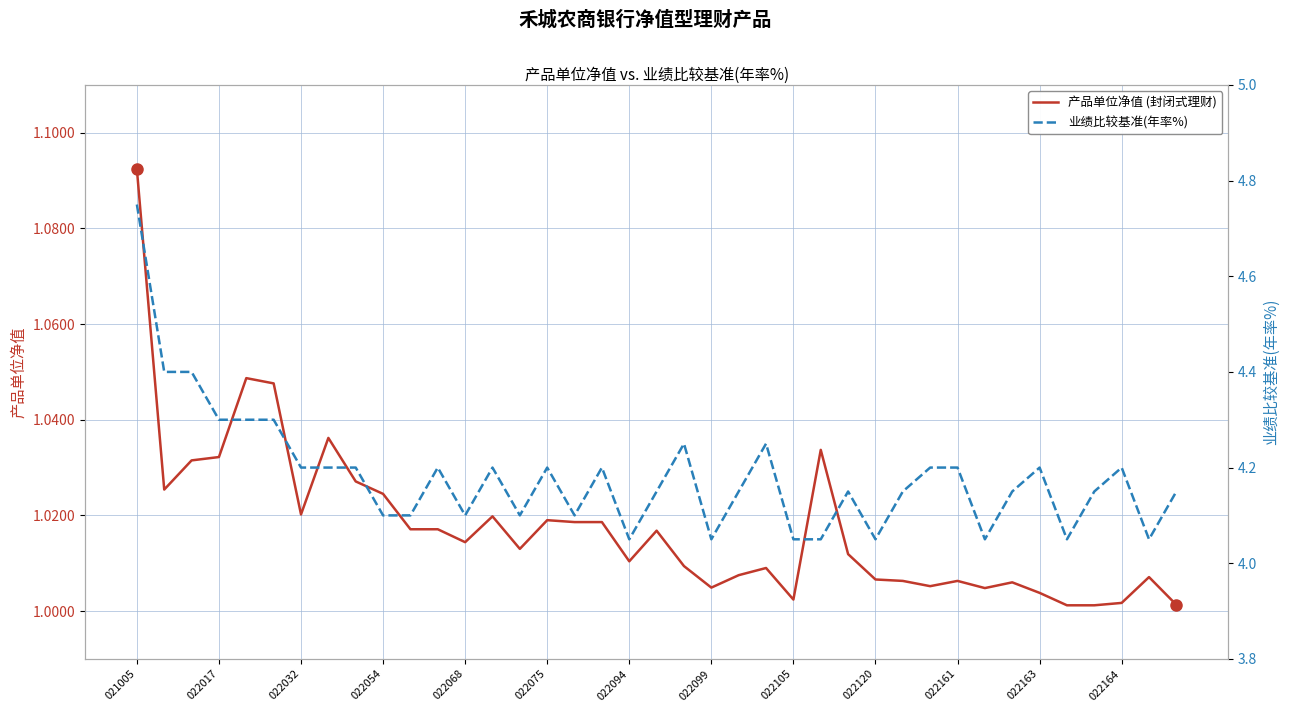

Does the chart have visible grid lines?

Yes